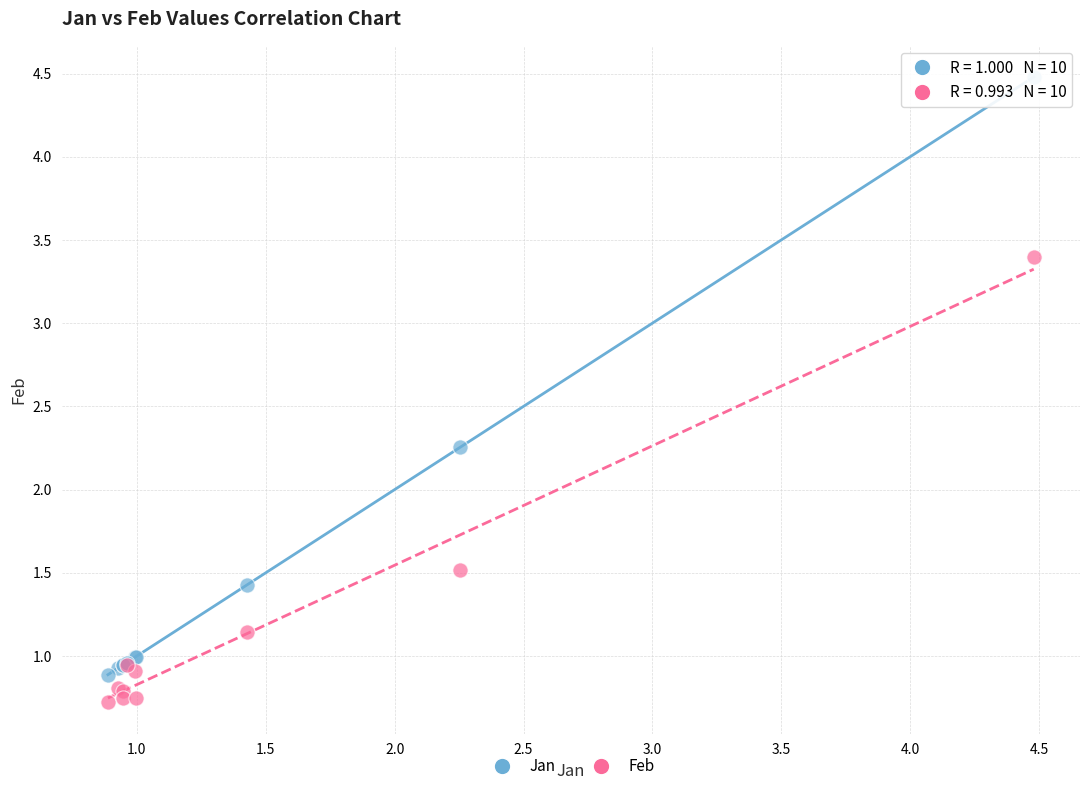

In the Feb series, what Y value is closest to 2?

1.5